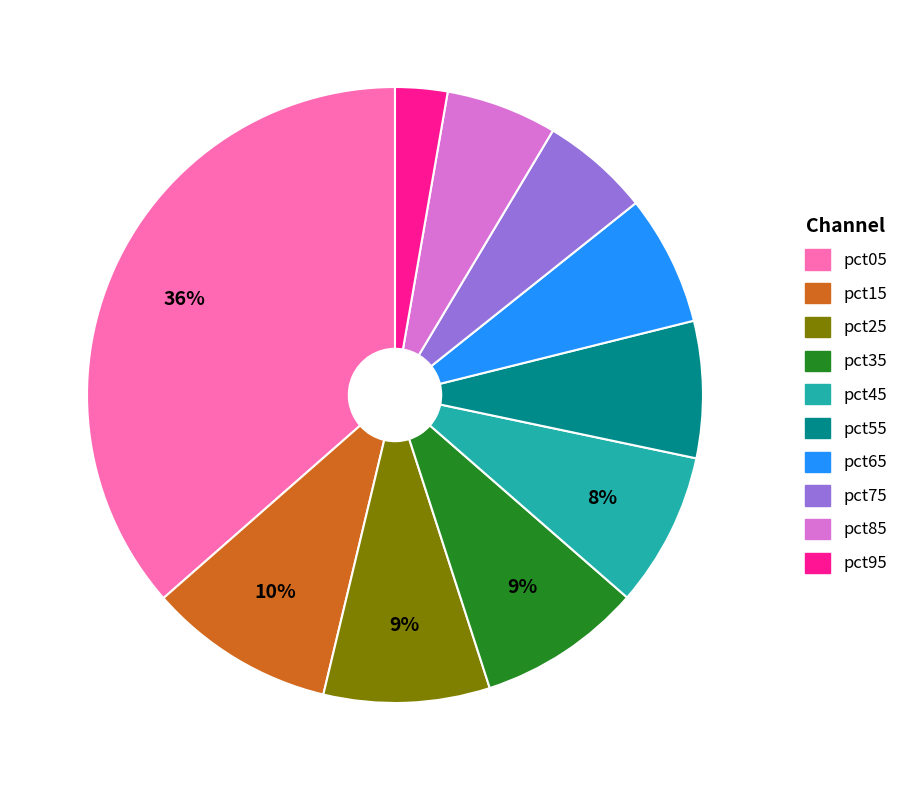

What is the largest slice in the pie chart?

pct05